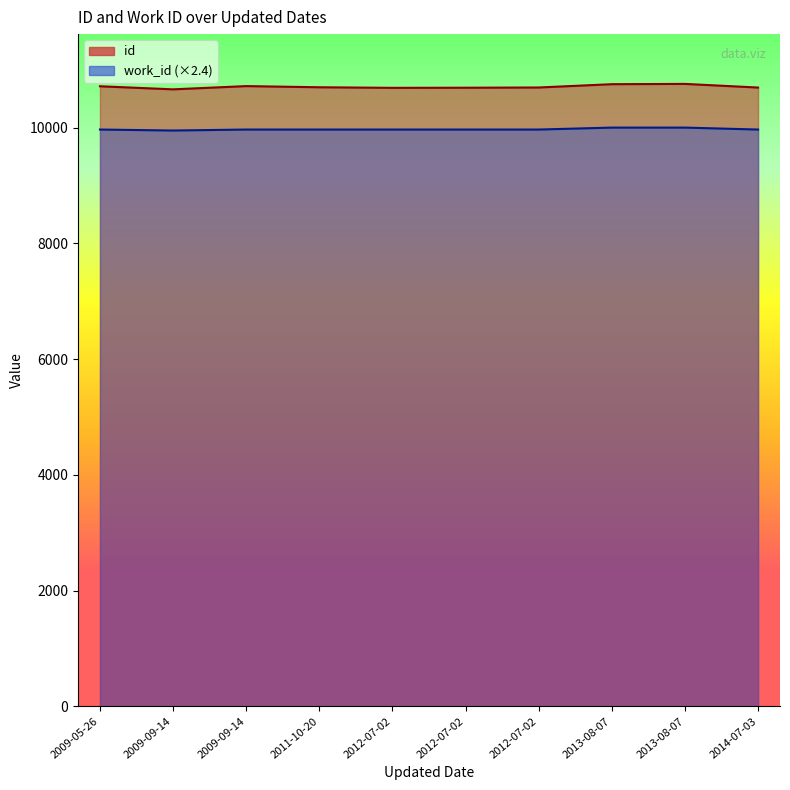

Between 2012-07-02 and 2013-08-07, which series saw the biggest shift?

id